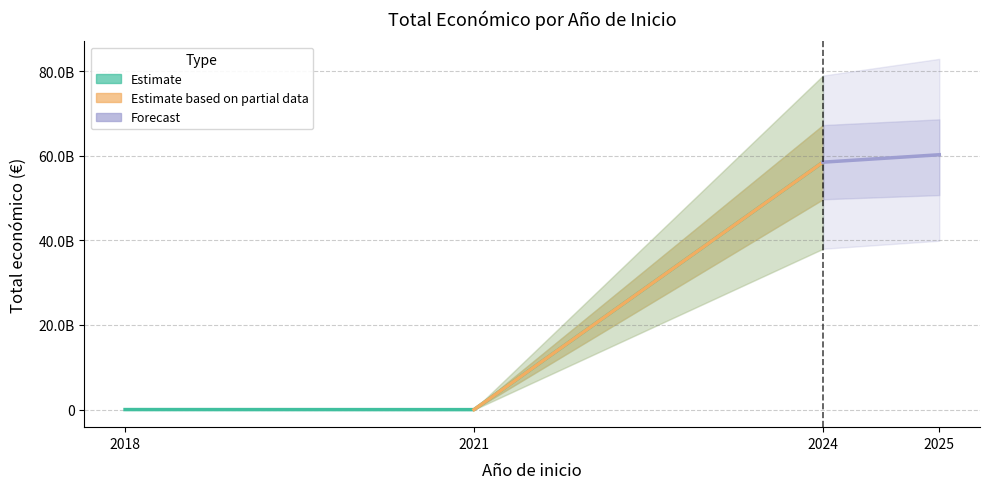

What is the change in value from 2018 to 2021?

-13564069